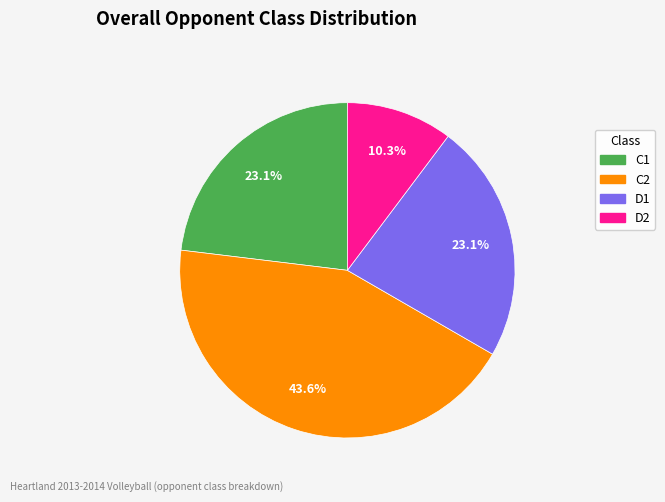

Is C2 the majority of the pie?

No